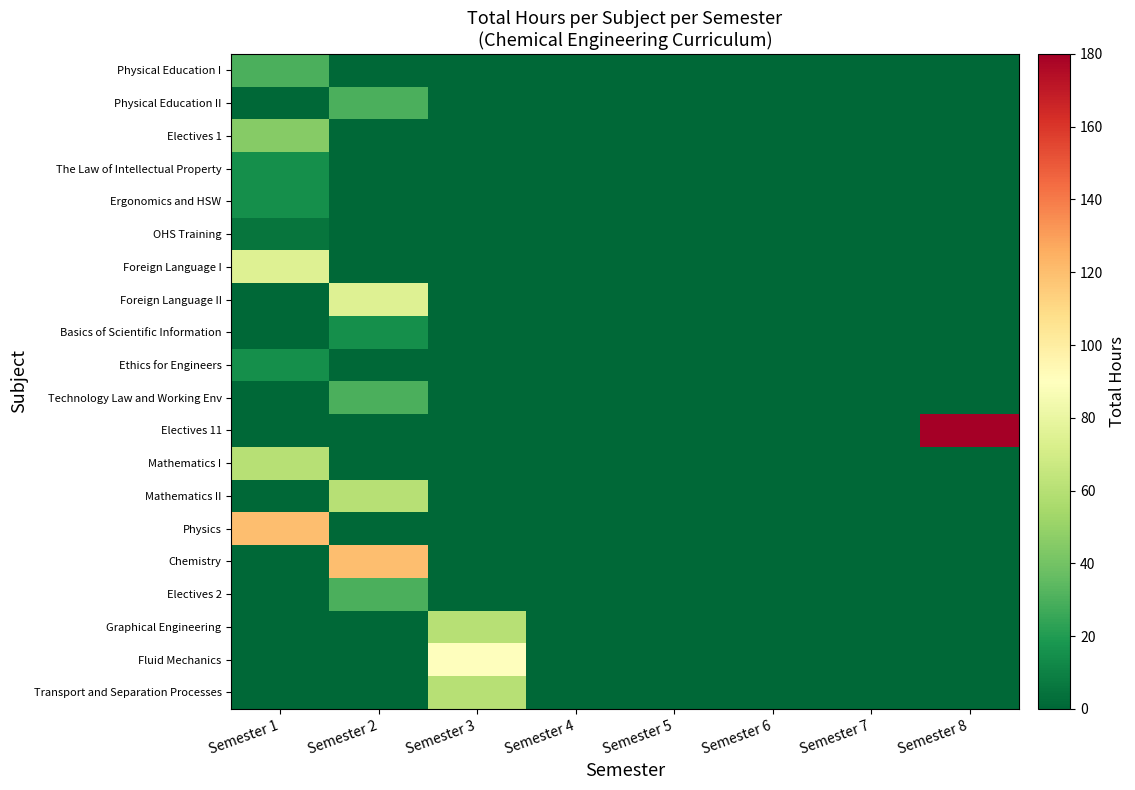

What is the spread (max minus min) of values at Semester 2?

120